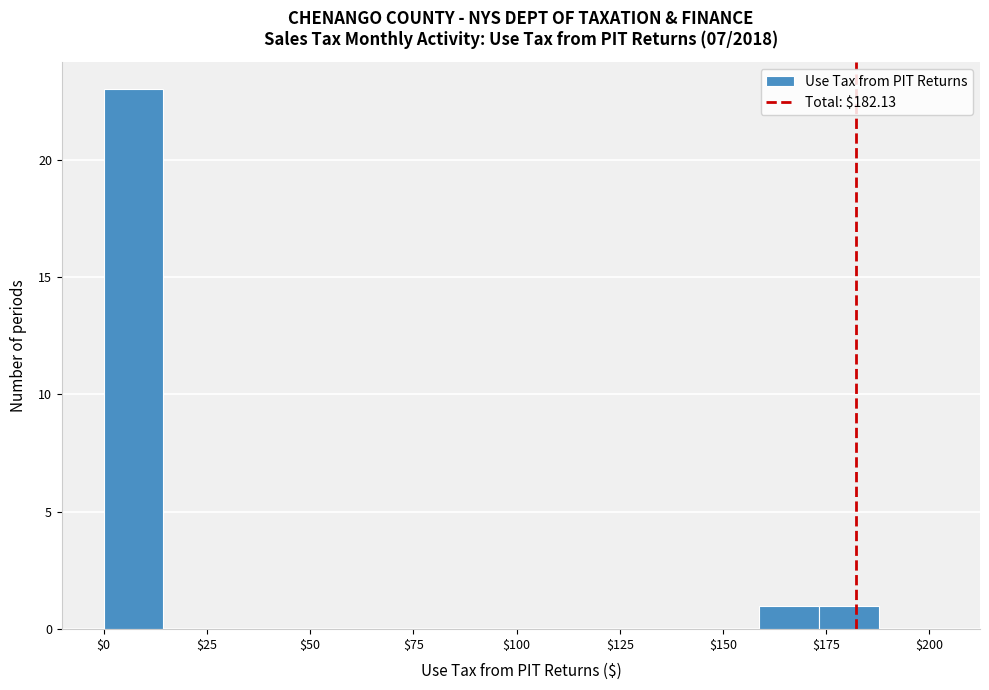

Around what value on the x-axis is the tallest bar? Give the approximate position of its centre, as read against the axis.

5